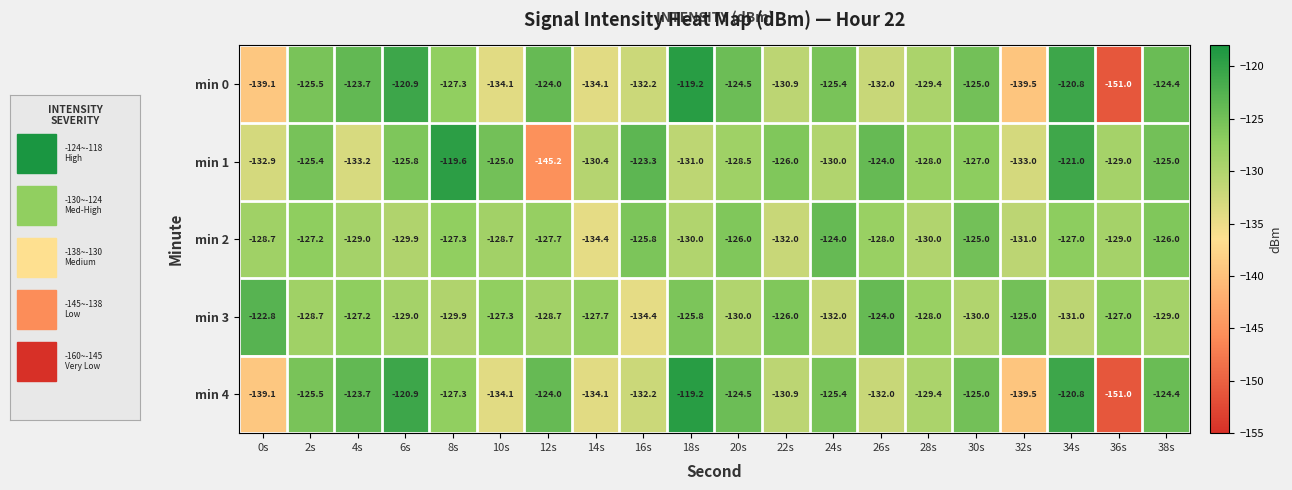

Which series has the largest total across all categories?

min 1